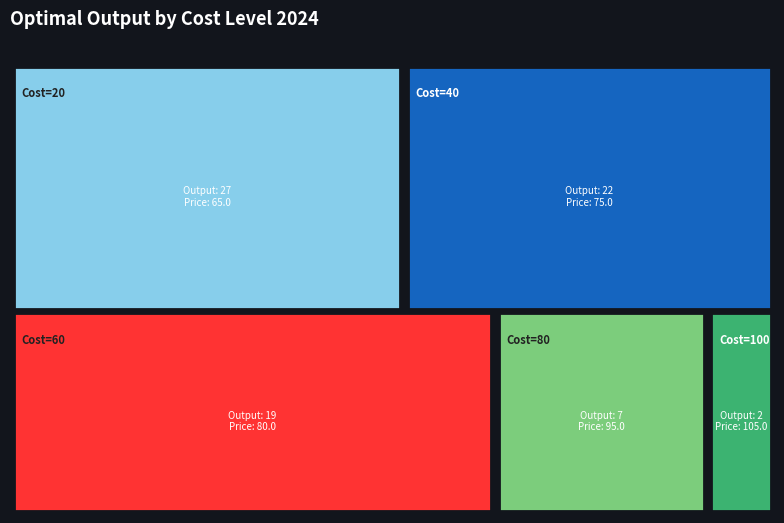

Reading left to right, list all the values displayed in this chart.

20: 20	40	60	80	100
Optimal Output: 27	22	19	7	2
Optimal Price: 65	75	80	95	105